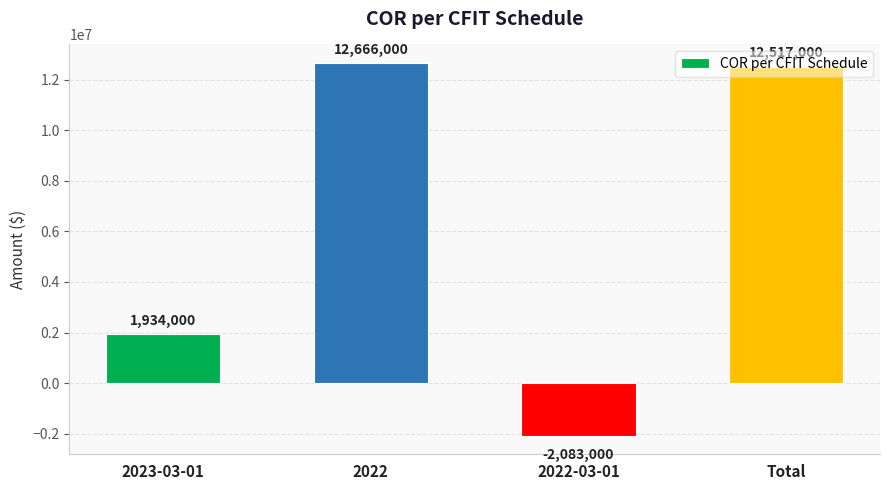

How many values are above zero?

3